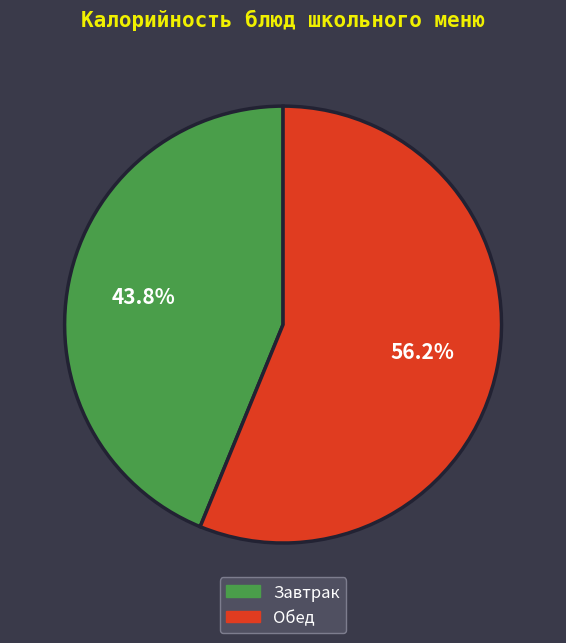

Is there a majority slice in this chart?

Yes